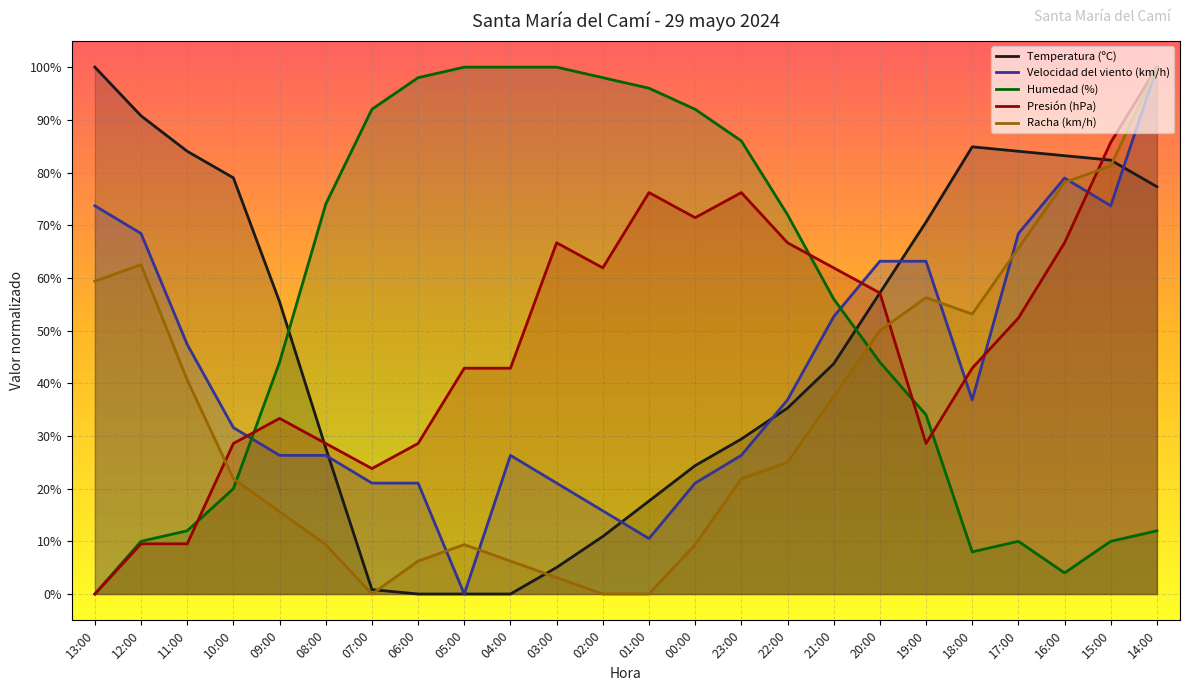

What is the sum of the Velocidad del viento (km/h) values at 12:00 and 19:00?

131.6